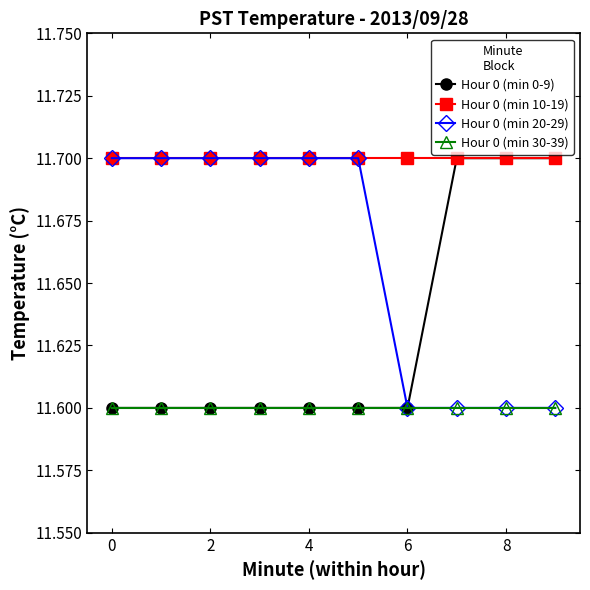

What are all the series names shown in the legend?

Hour 0 (min 0-9), Hour 0 (min 10-19), Hour 0 (min 20-29), Hour 0 (min 30-39)